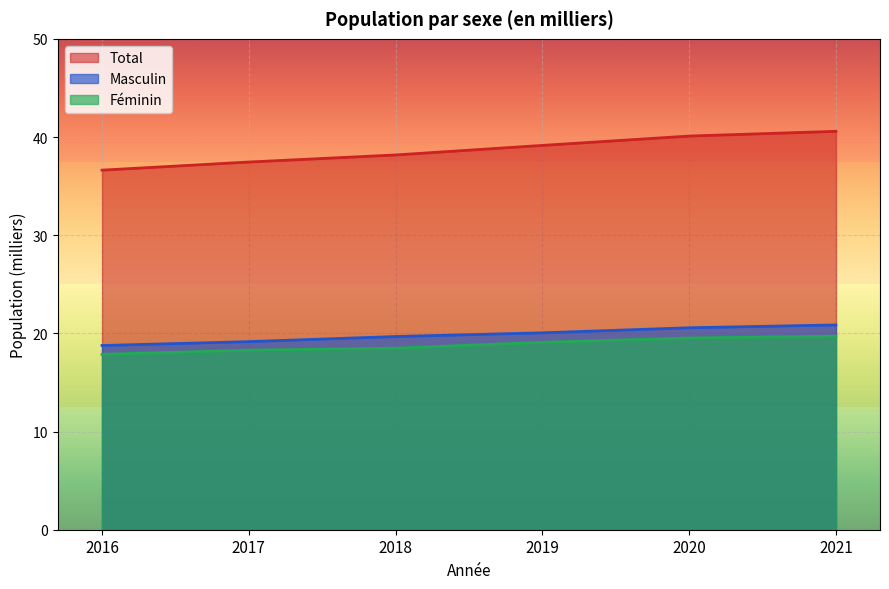

What is the smallest value displayed?

17.9